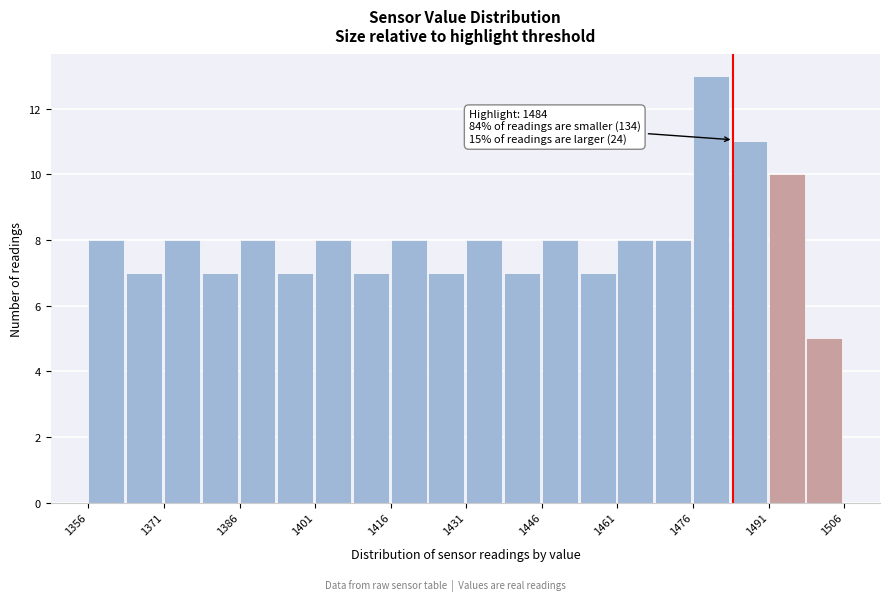

Around what value on the x-axis is the tallest bar? Give the approximate position of its centre, as read against the axis.

1480